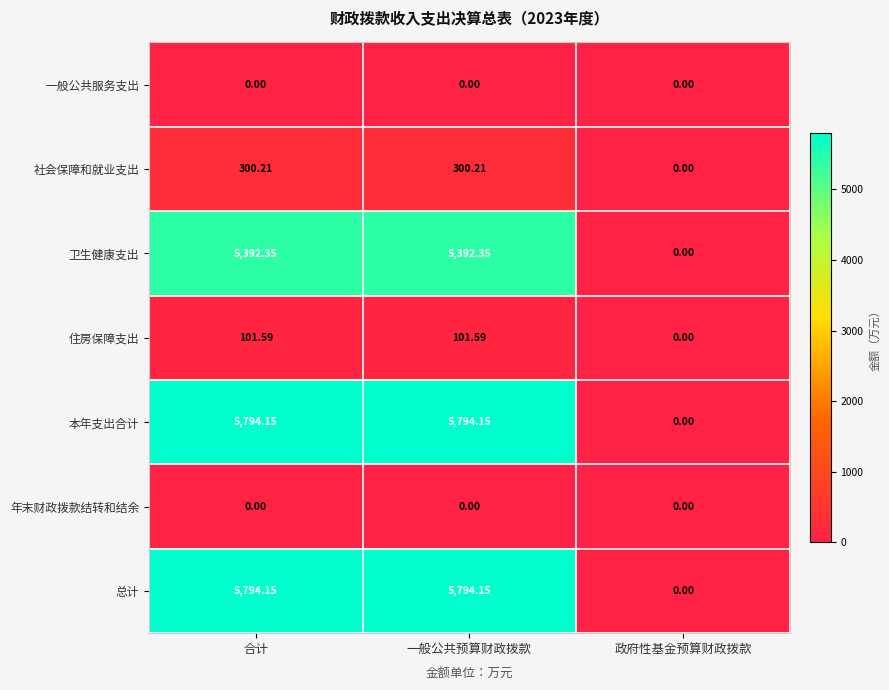

At which label does 卫生健康支出 first exceed 5392?

合计